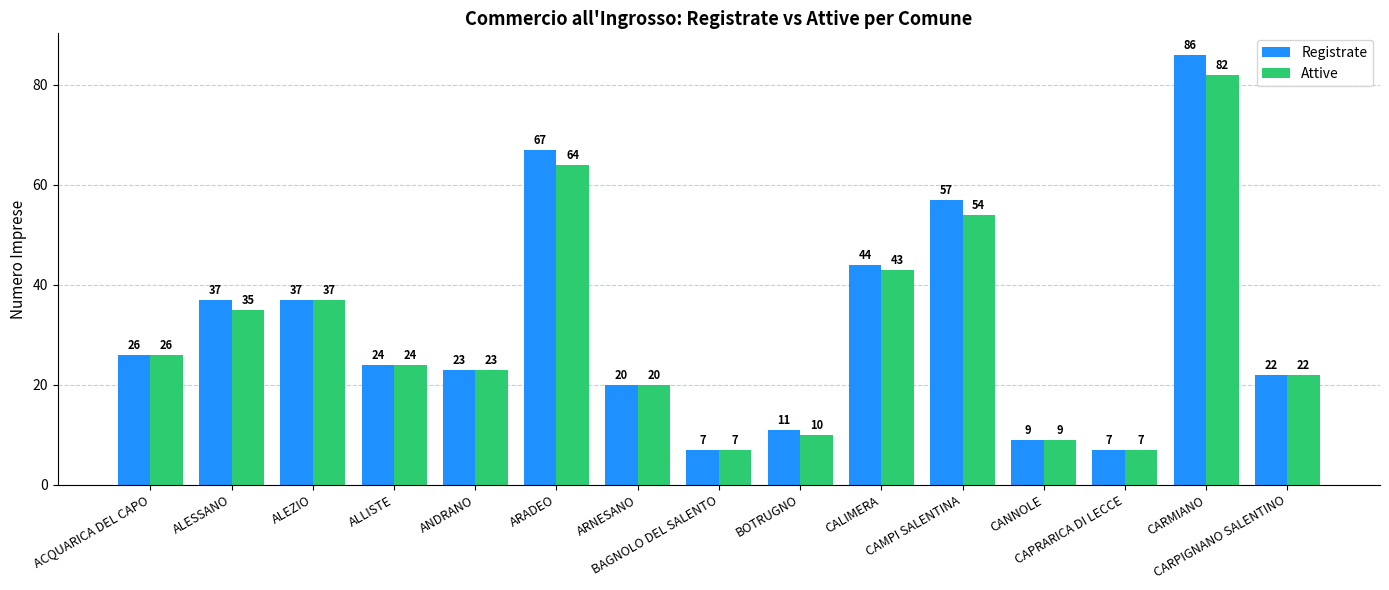

Reading left to right, extract all data points from this chart.

Registrate: 26	37	37	24	23	67	20	7	11	44	57	9	7	86	22
Attive: 26	35	37	24	23	64	20	7	10	43	54	9	7	82	22